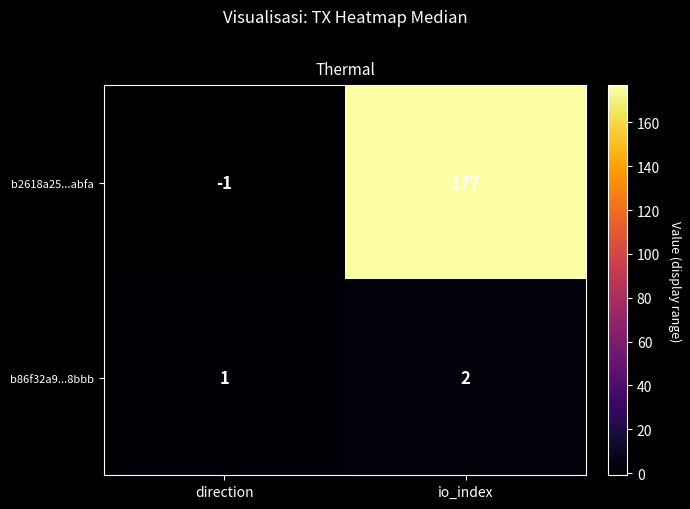

Where is b2618a25...abfa nearest to the value 88?

direction